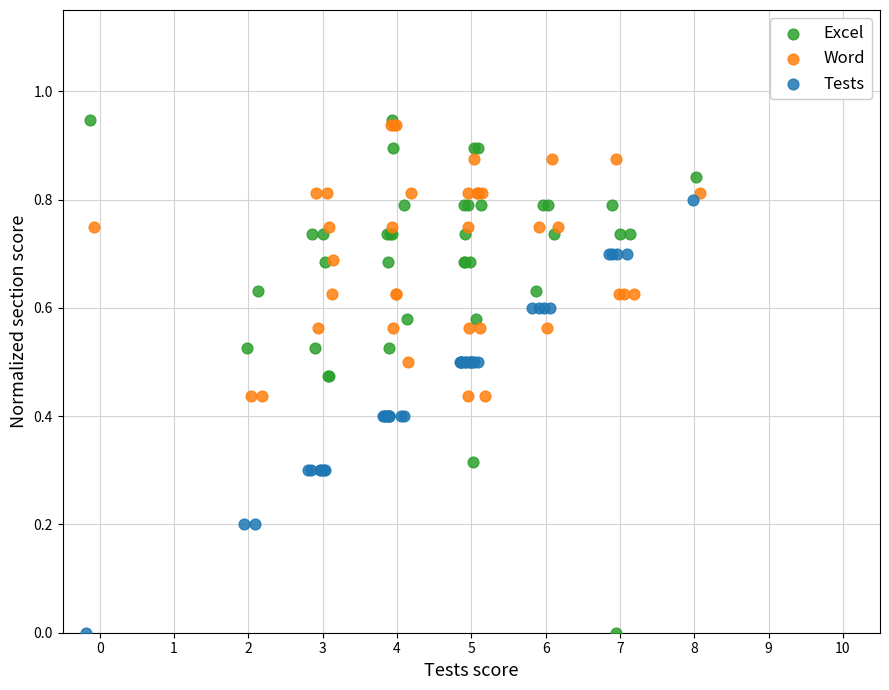

Which series has the widest spread of Y values?

Excel